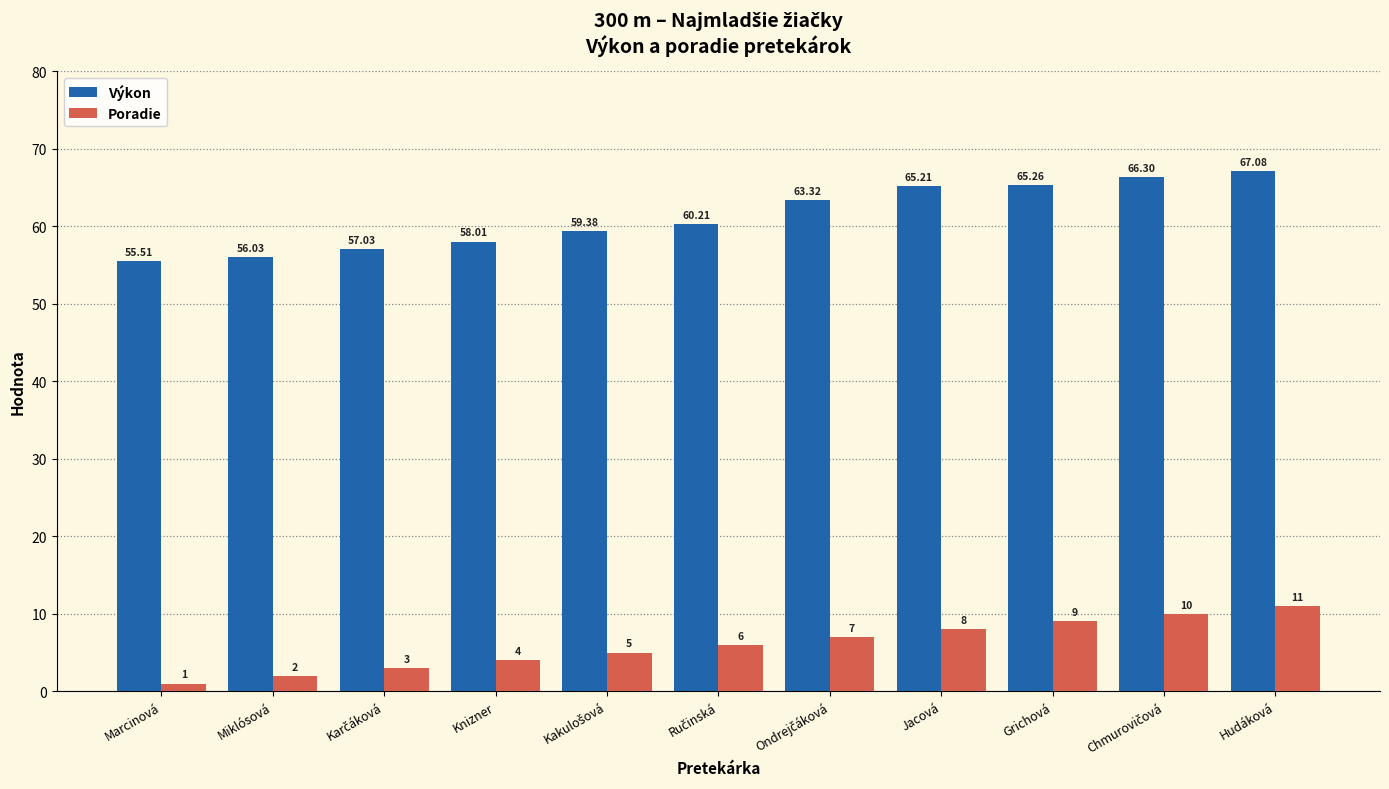

At Grichová, list the series in order from largest to smallest.

Výkon, Poradie